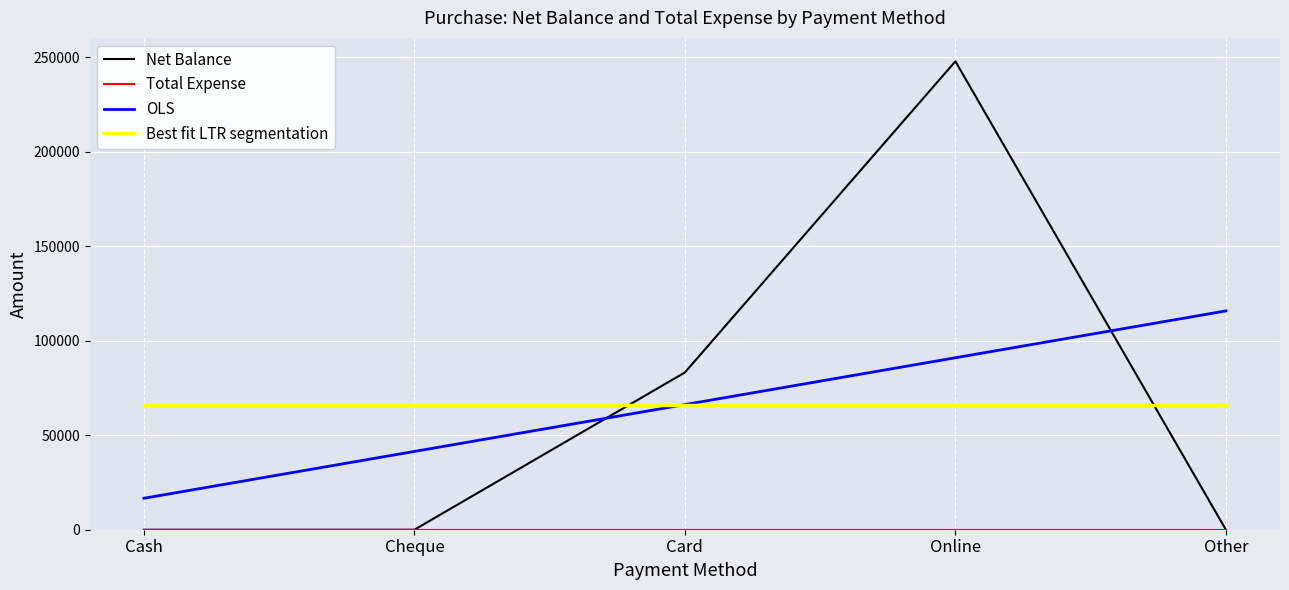

How many points are higher than both their immediate neighbors (excluding endpoints)?

1